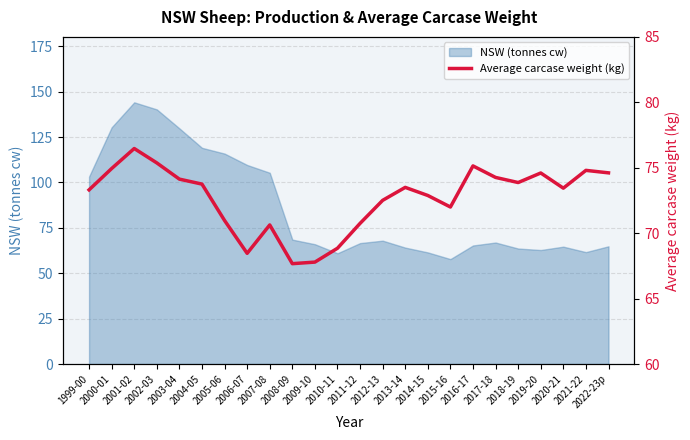

What is the average value?

72.7